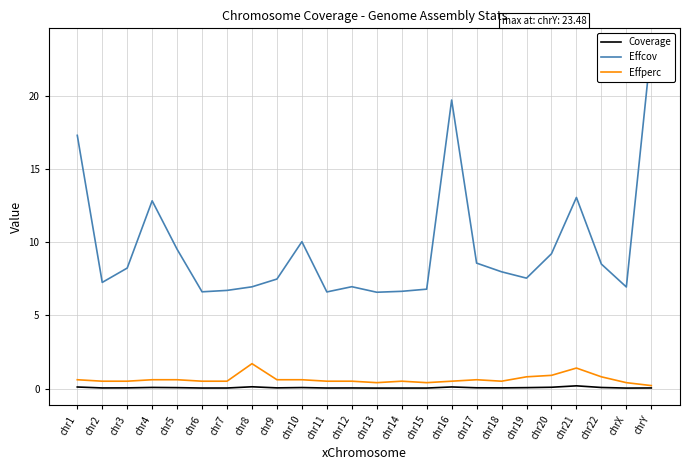

What is the difference between the second highest and minimum values in the Effcov series?

13.2